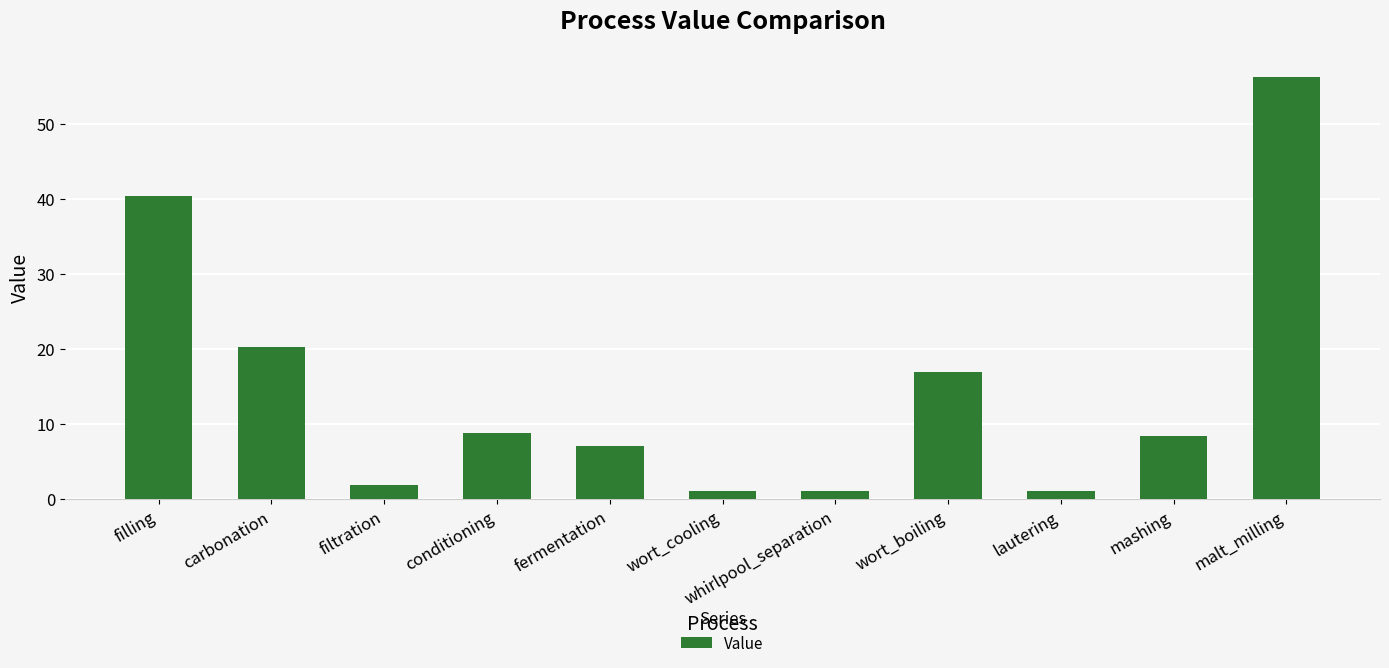

True or false: the data shows 7.0 at fermentation.

True